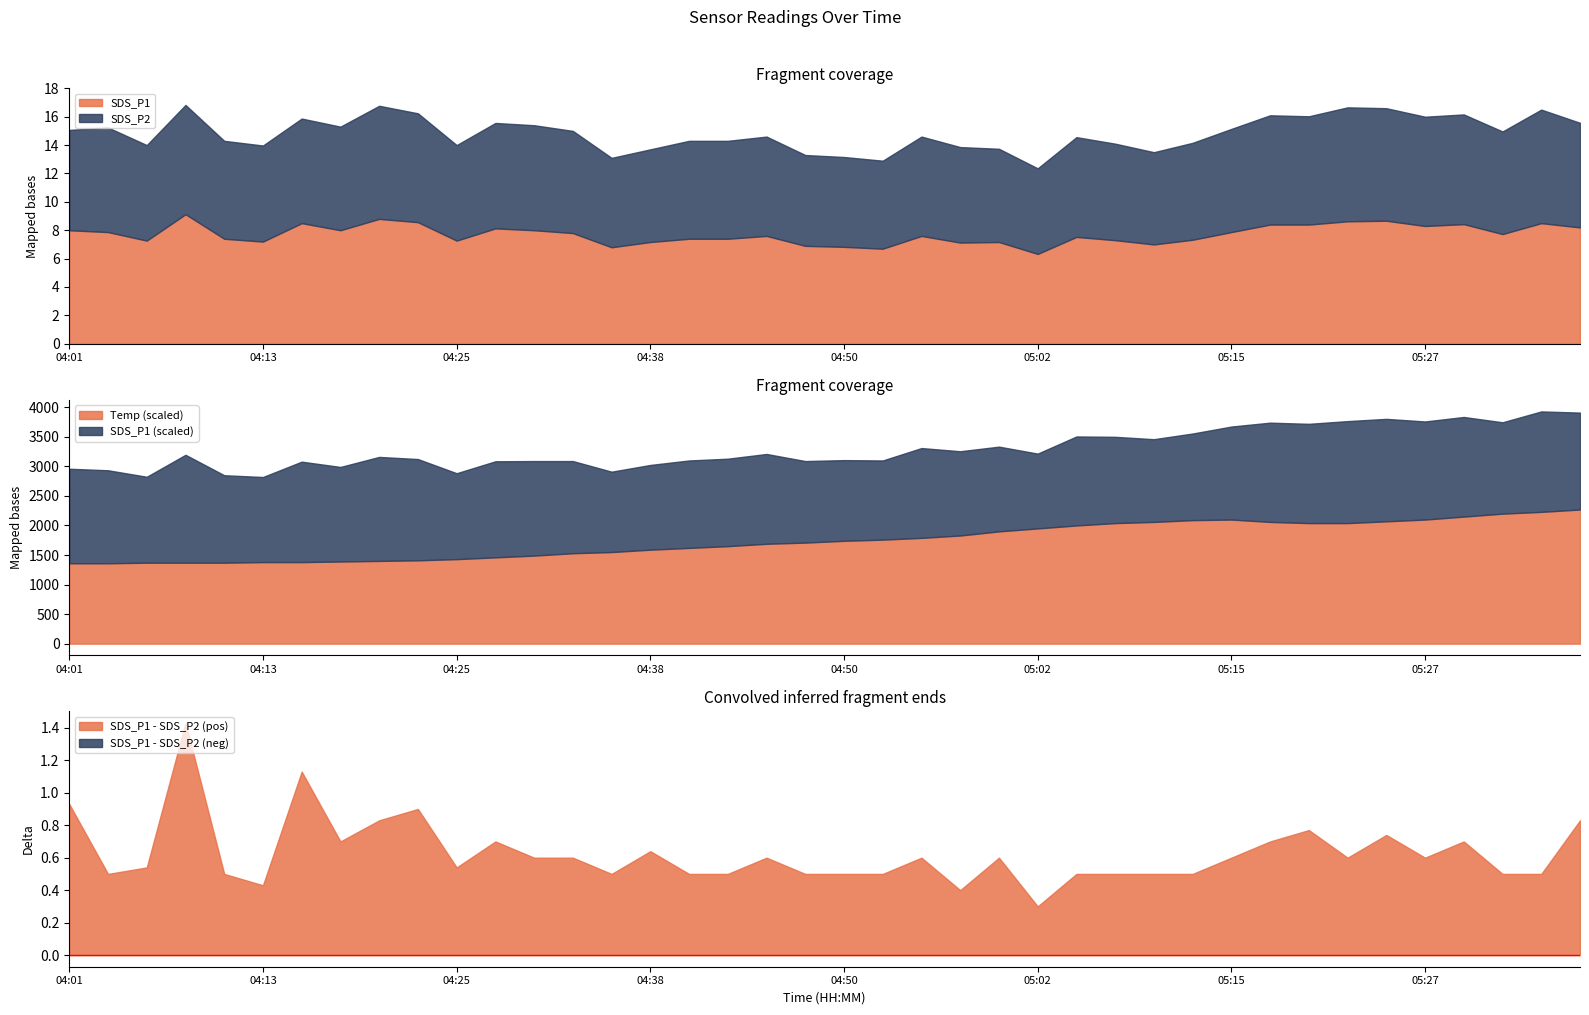

What position from the right is 04:57?

17